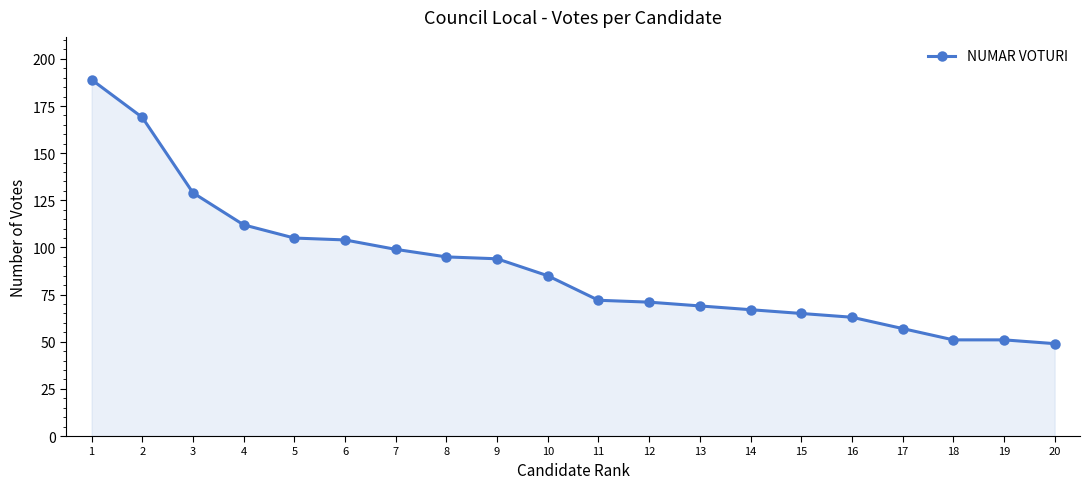

What is the ratio of the value at 10 to the value at 9?

0.9